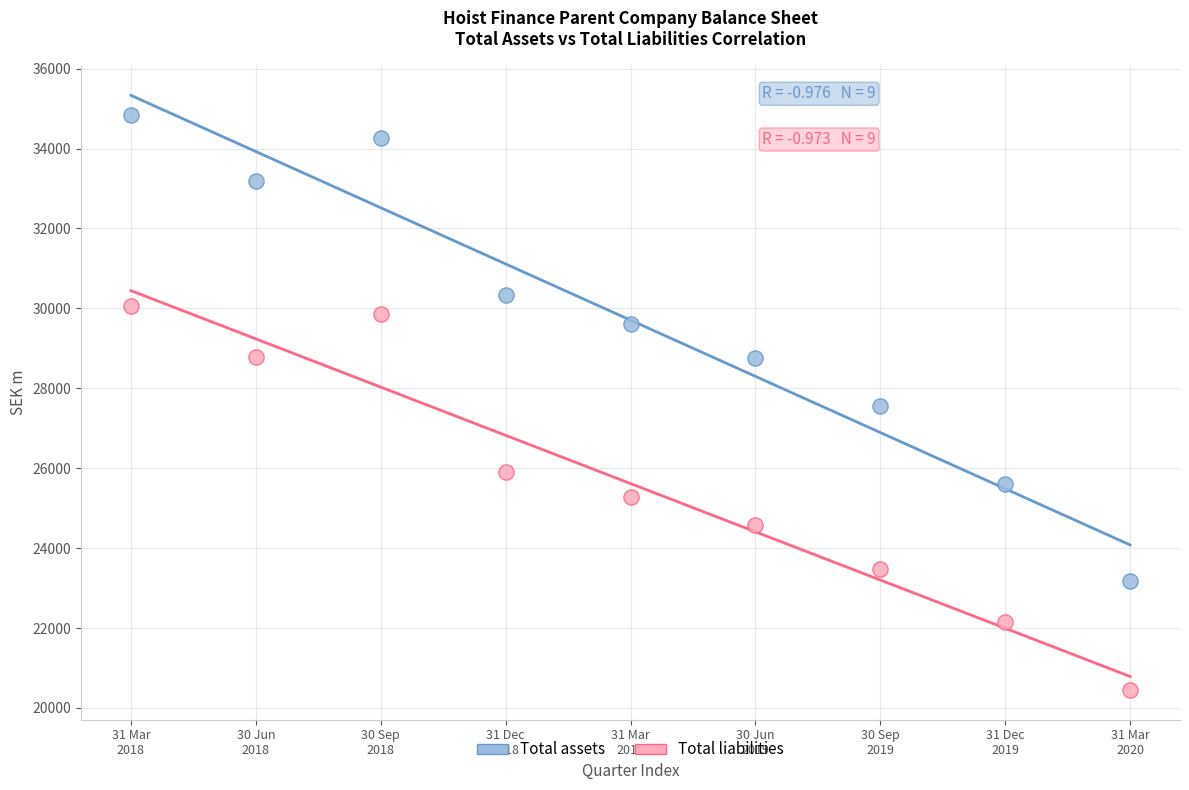

What are all the series names shown in the legend?

Total assets, Total liabilities